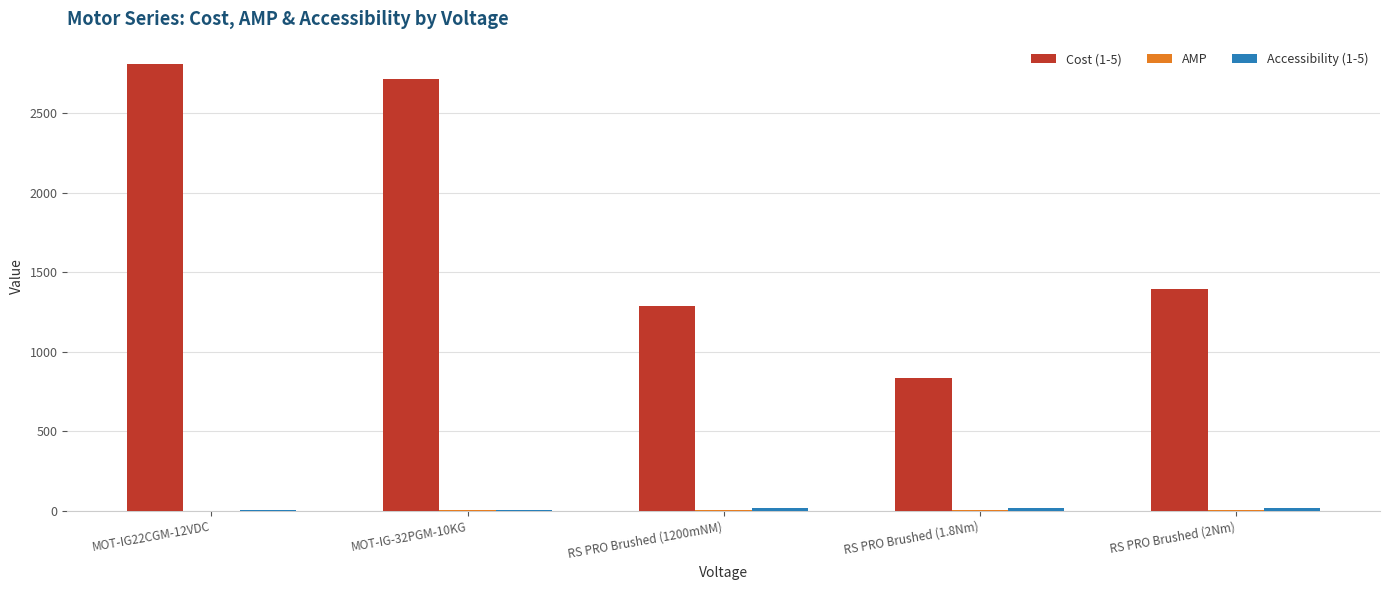

At which label does Cost (1-5) reach its peak?

MOT-IG22CGM-12VDC